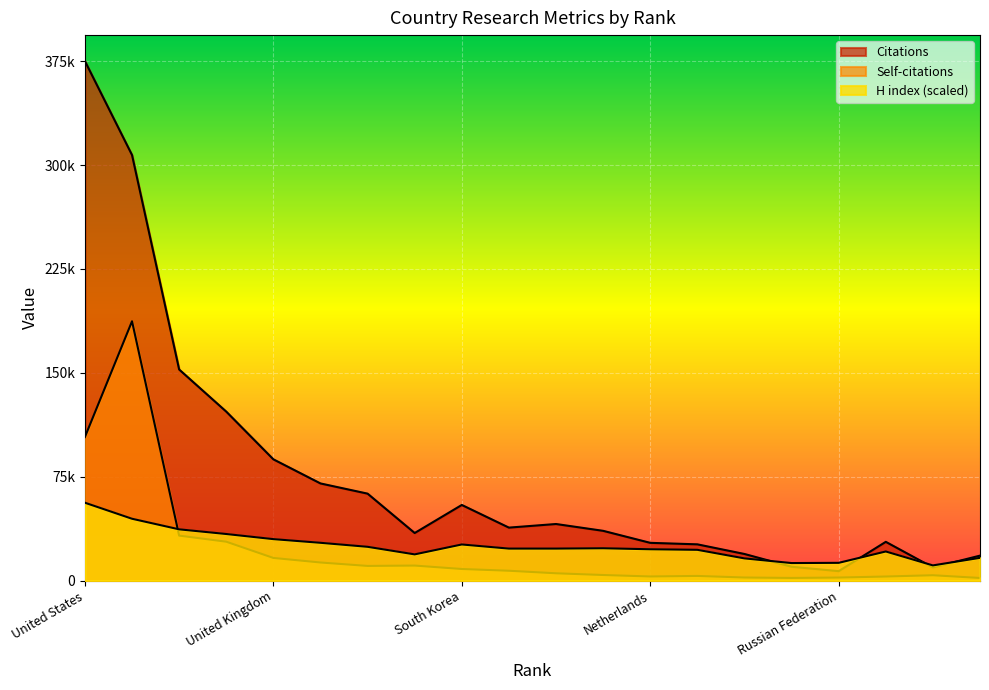

True or false: Self-citations has a value of 2677.7 at 10.

False